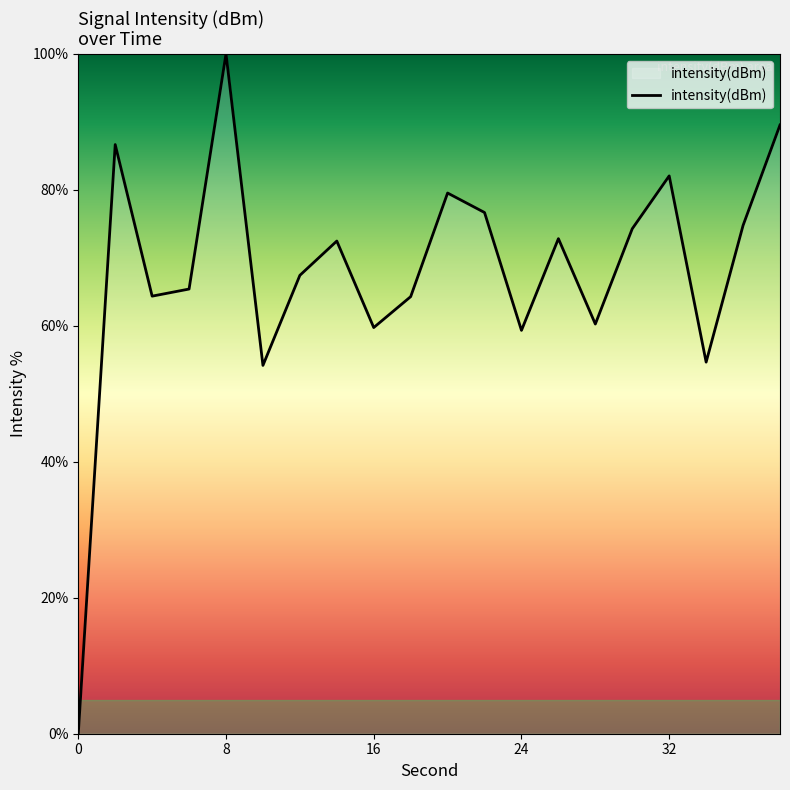

What is the difference between the maximum and minimum values?

100.0